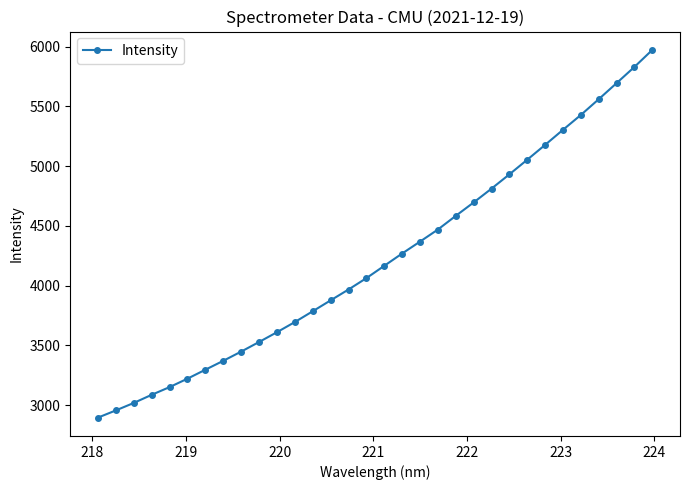

What is the smallest value displayed?

2895.9